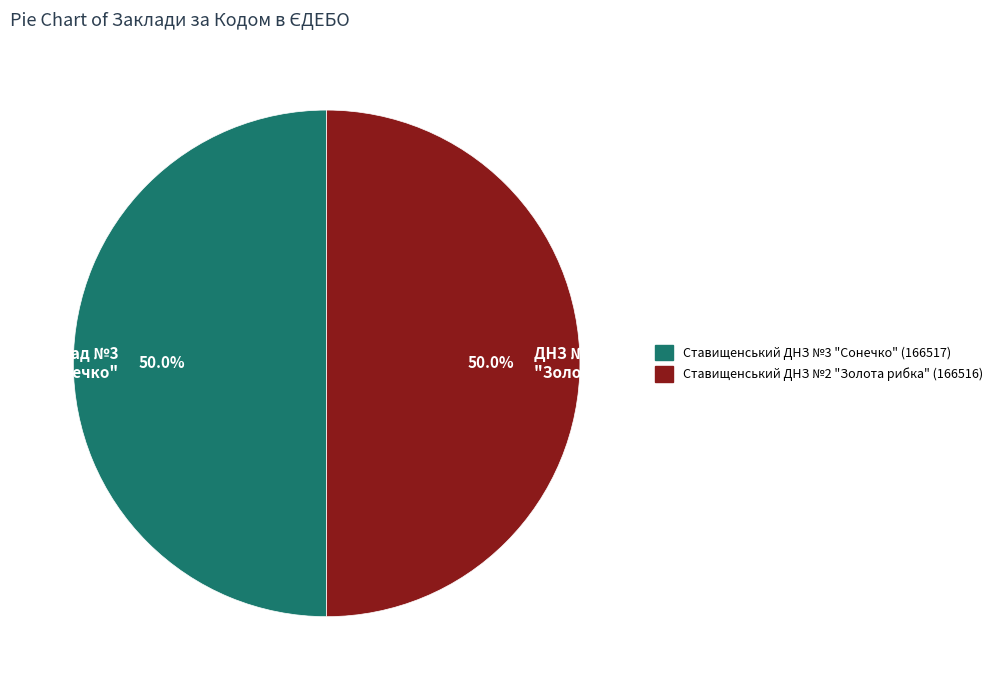

Approximately how many times larger is the value at Заклад №3 "Сонечко" compared to ДНЗ №2 "Золота рибка"?

1.0